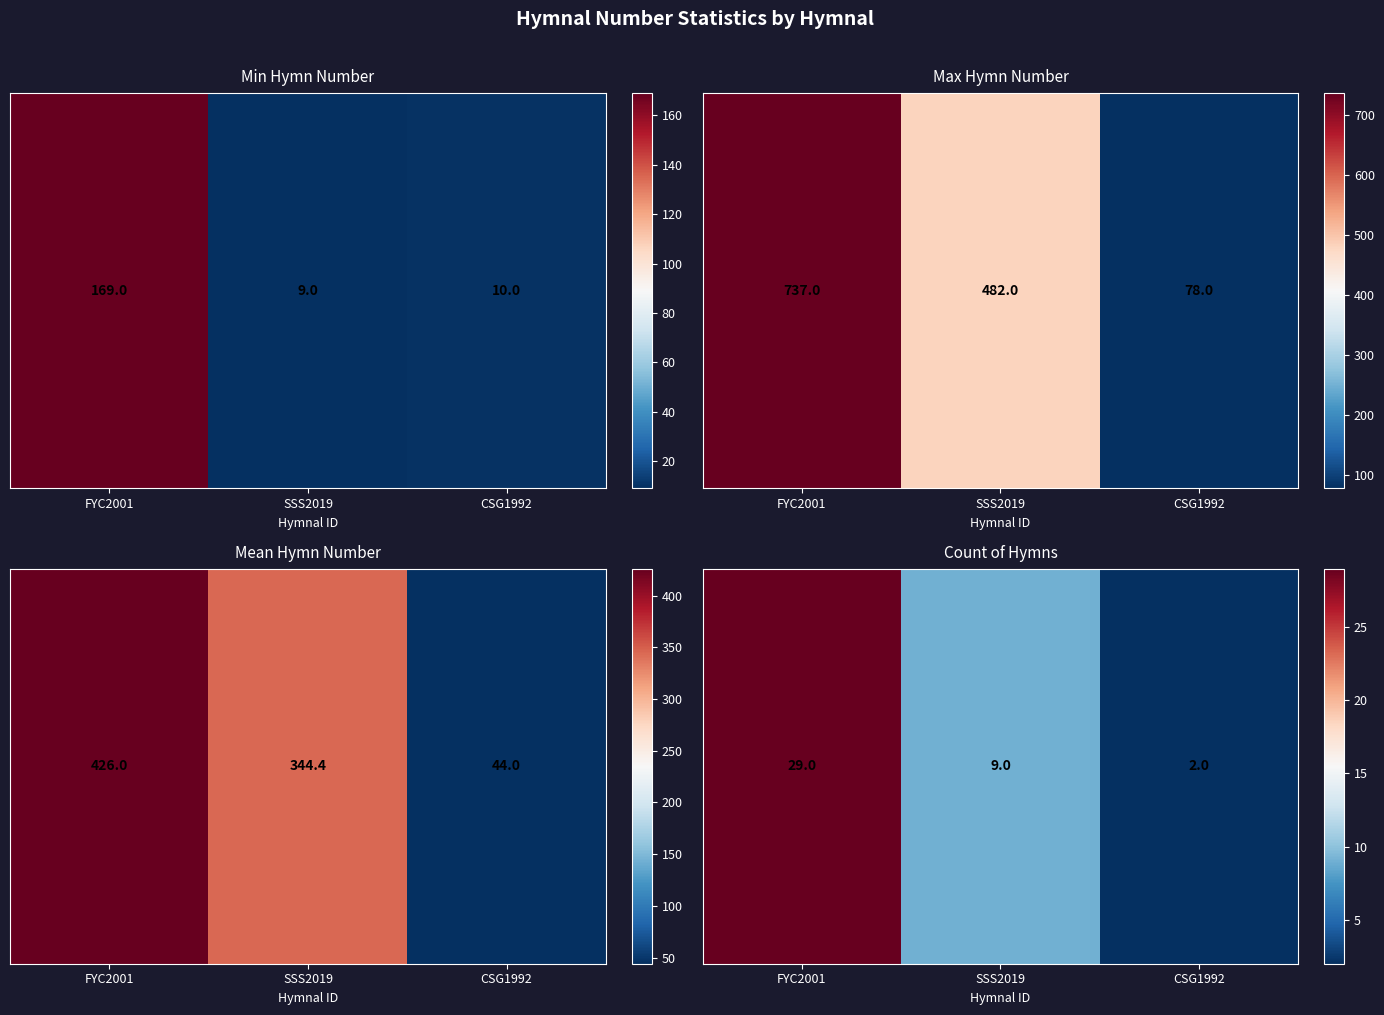

Count the values in the range 2 to 29.

3